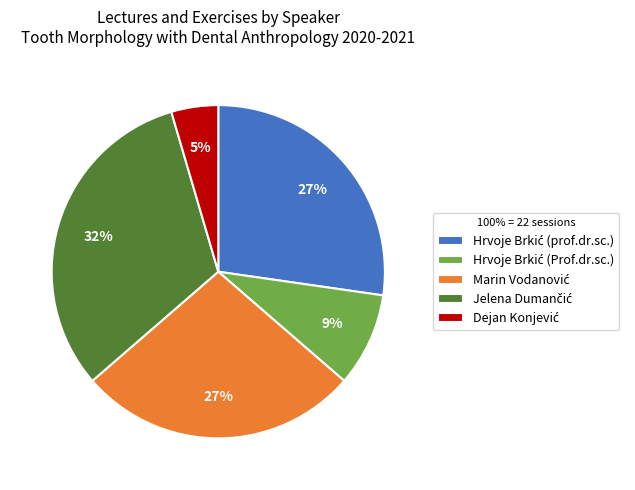

To the nearest percent, what is the difference between the largest and smallest slice percentages?

27%